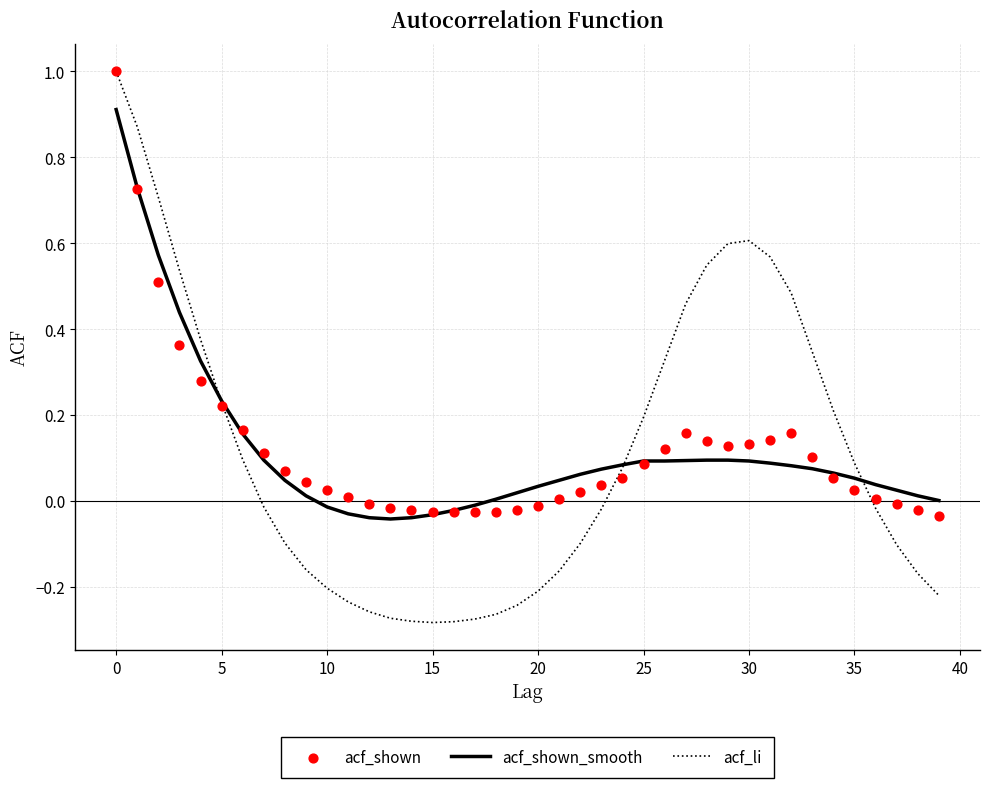

What is the maximum value for acf_li?

1.0